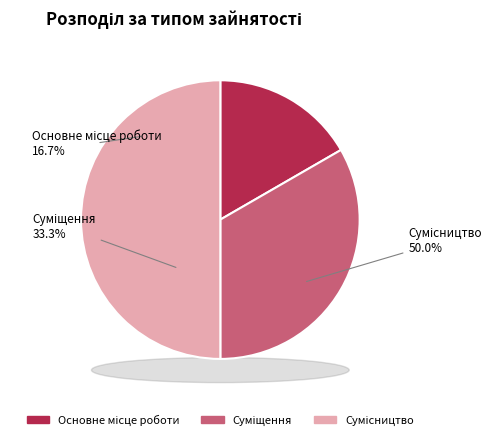

Which category has the biggest portion of the pie?

Сумісництво